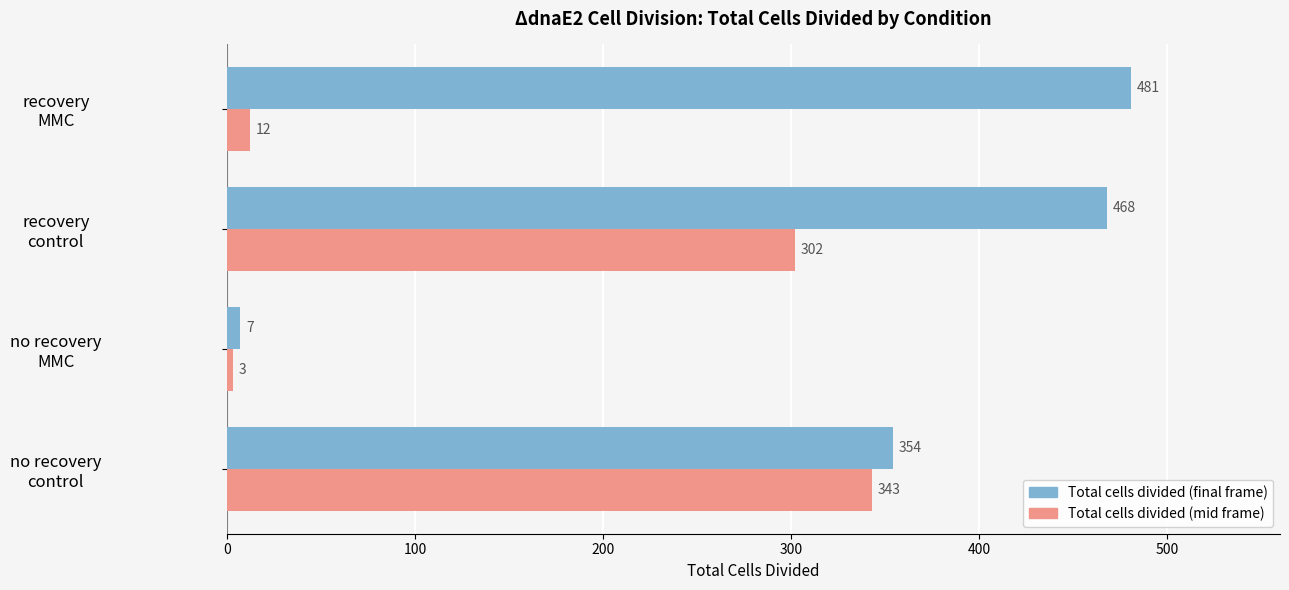

What is the sum of all Total cells divided (mid frame) values?

660